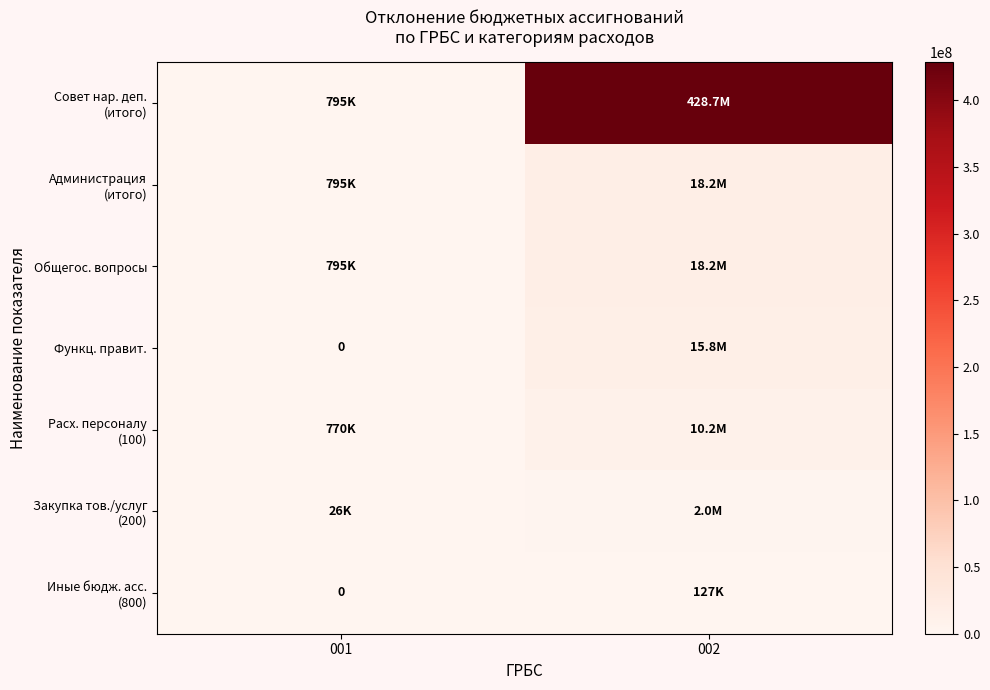

Is the value of Совет нар. деп. (итого) at 001 greater than the value of Расх. персоналу (100) at 002?

No